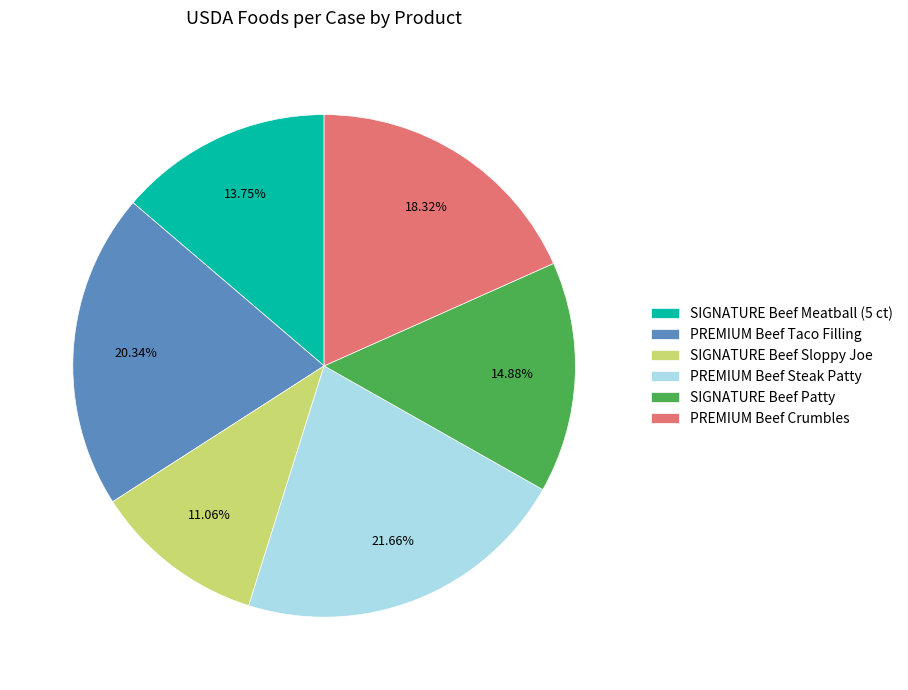

To the nearest percent, what is the combined percentage of PREMIUM Beef Steak Patty and SIGNATURE Beef Meatball (5 ct)?

35%